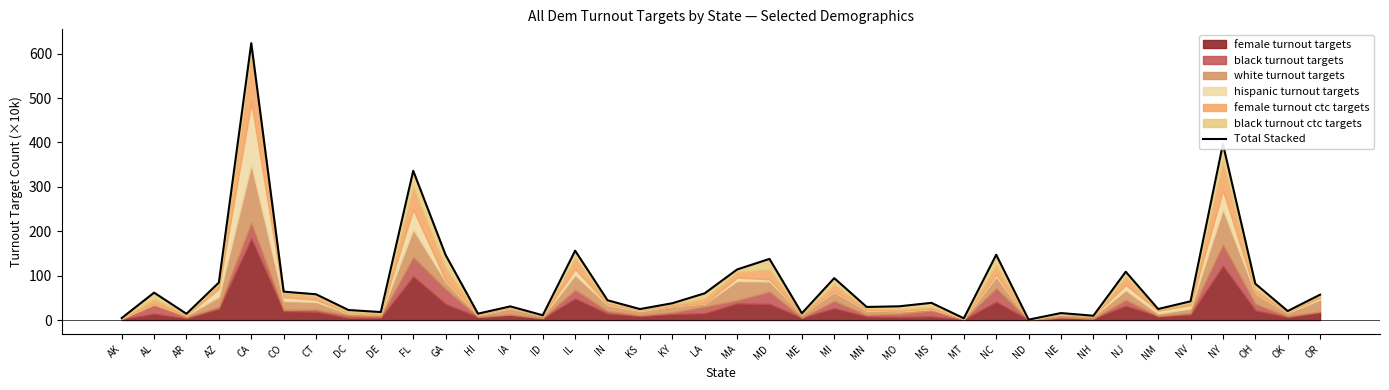

How many data points does each series have?

38